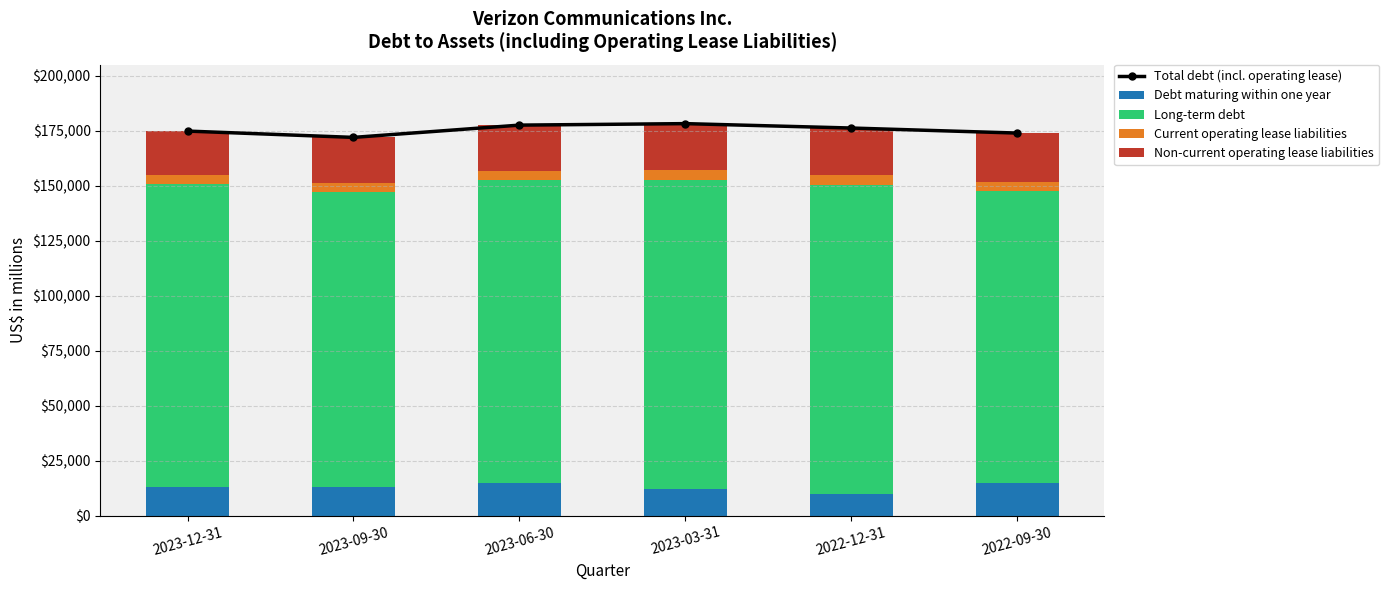

The Current operating lease liabilities series shows 4177 at 2023-03-31. True or false?

True